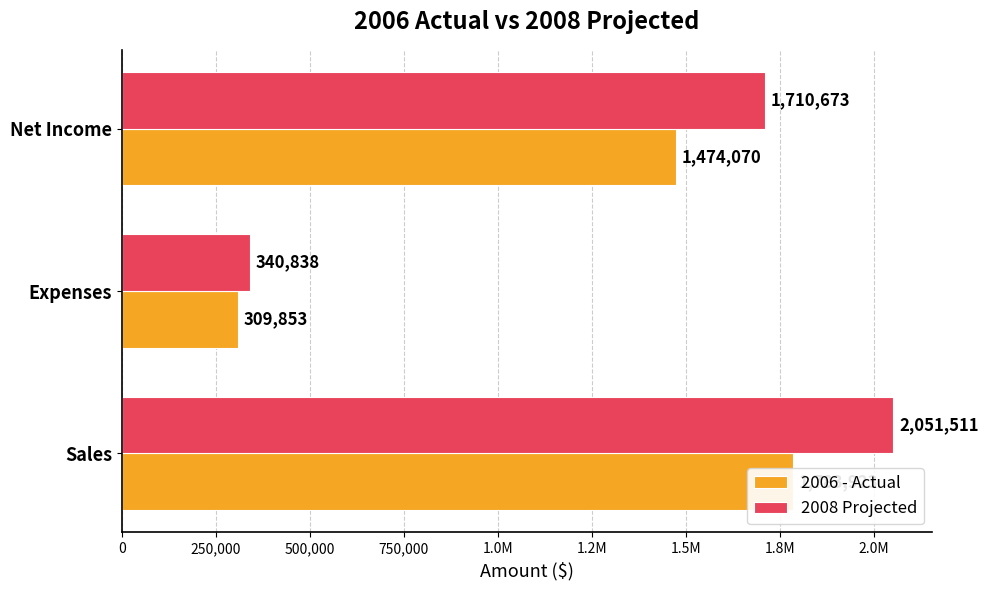

Count the number of categories in the chart.

3